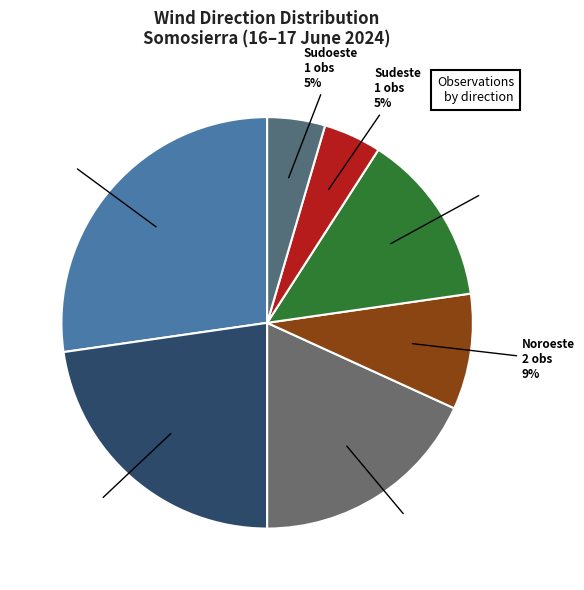

Count the number of slices in the pie.

7